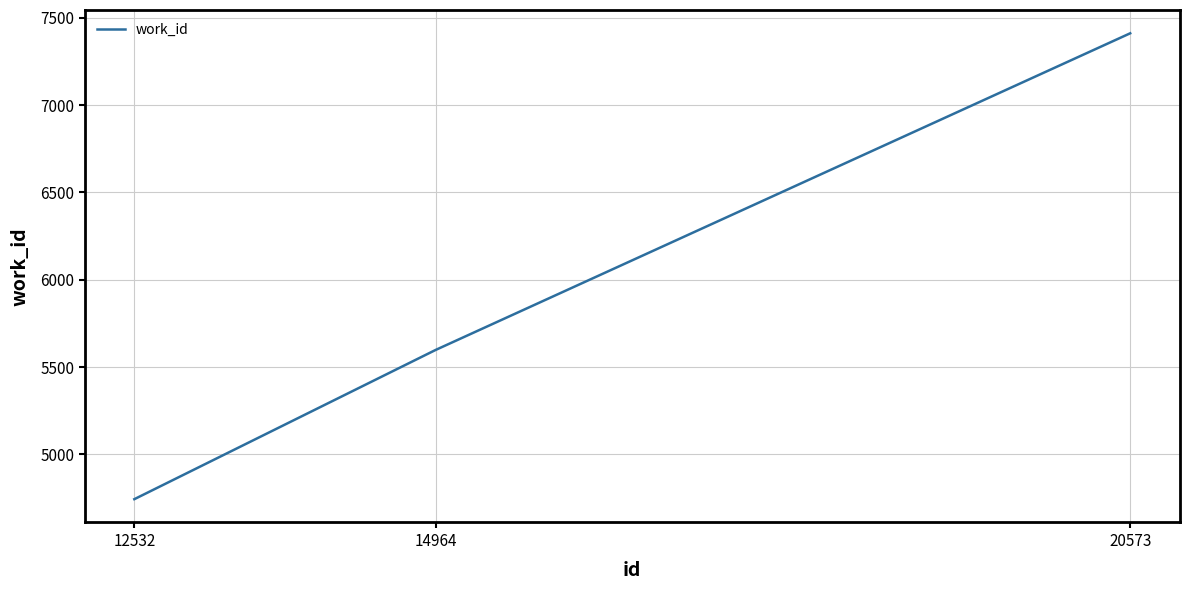

True or false: the data shows 8775 at 14964.

False